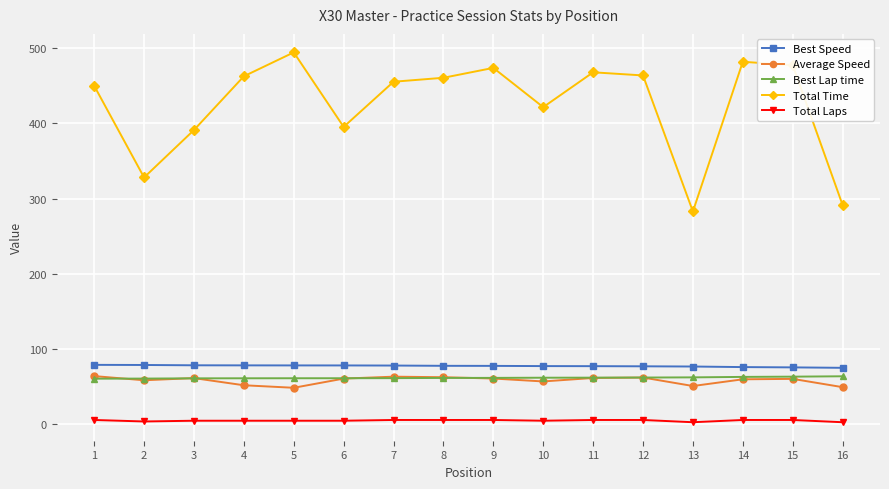

What is the sum of all Total Time values?

6800.5